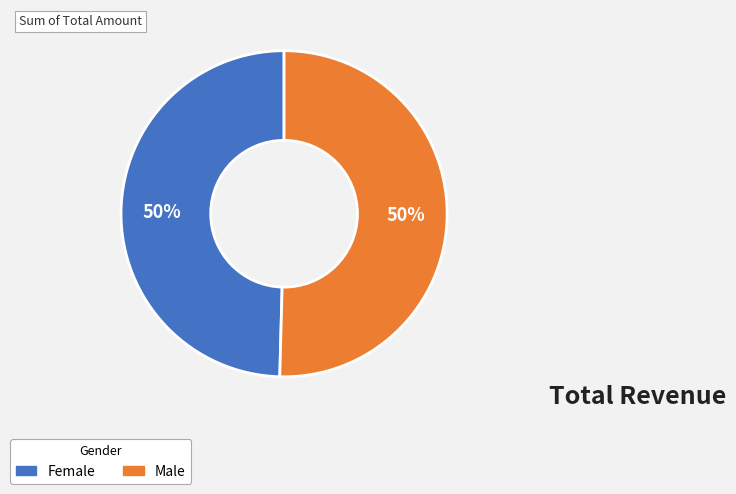

To the nearest percent, what is the average slice percentage?

50%